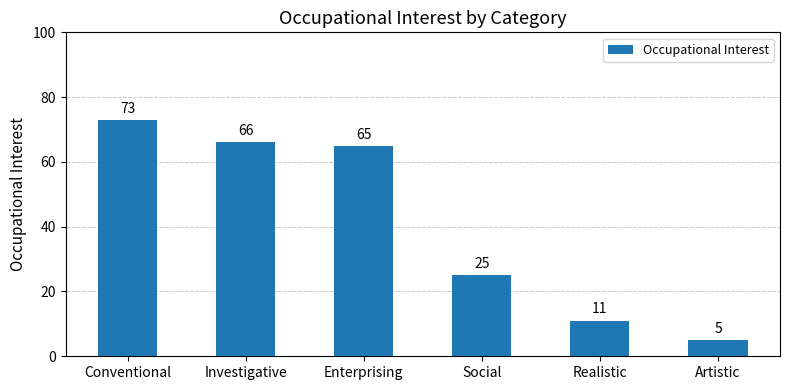

What is the minimum value shown in the chart?

5